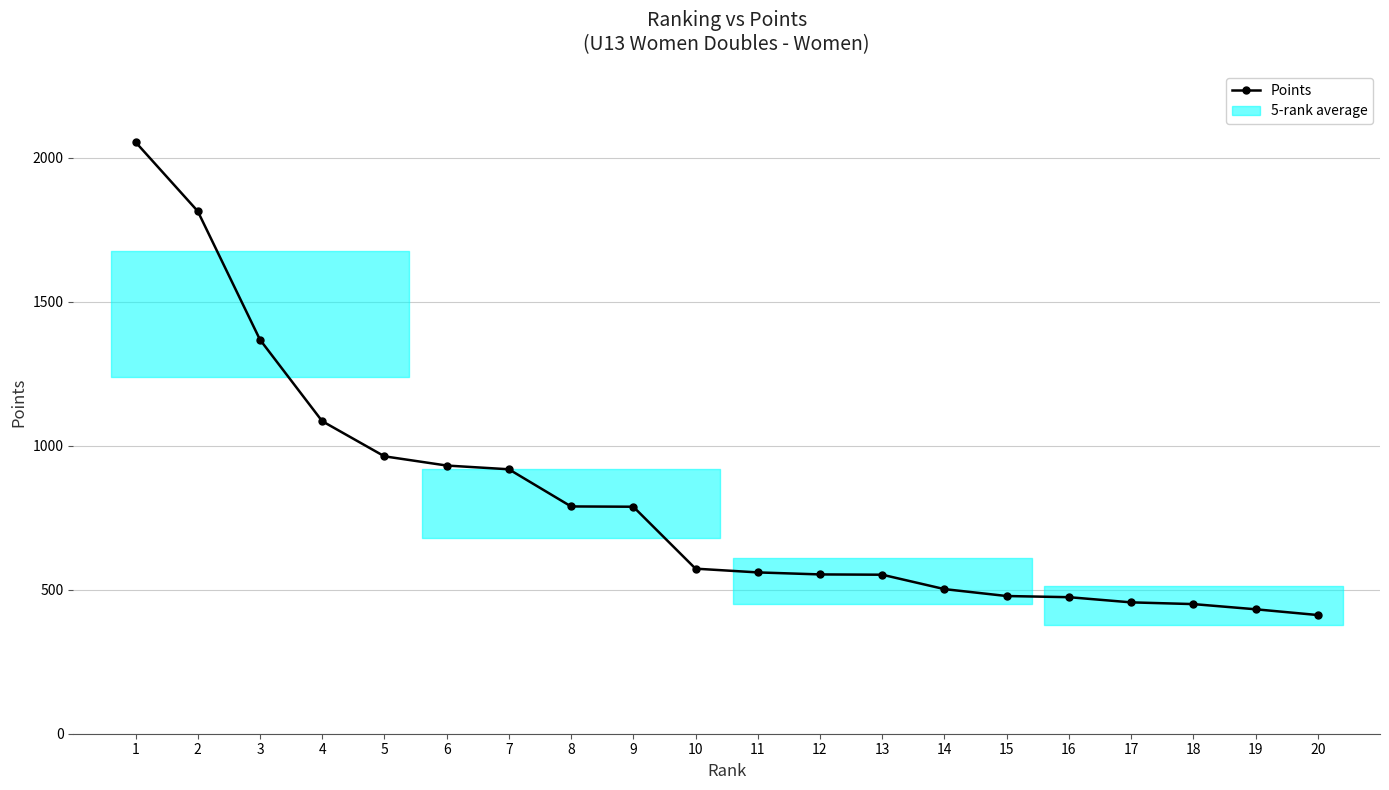

What is the value of the 6th point from the left?

931